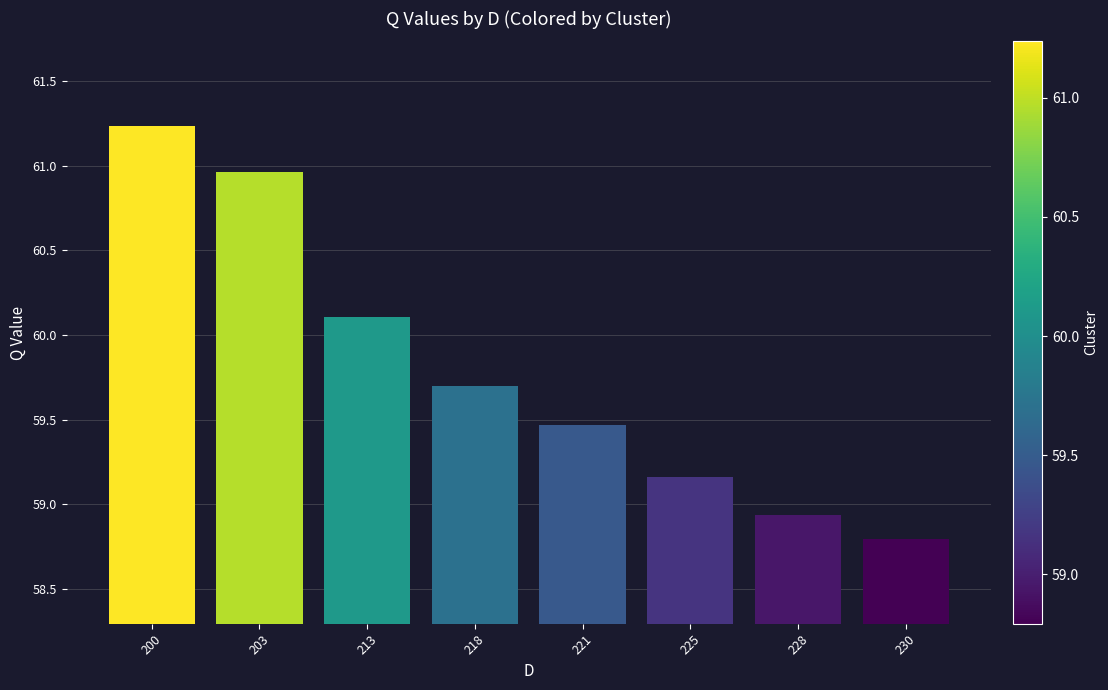

Which category has the lowest value across all series?

230